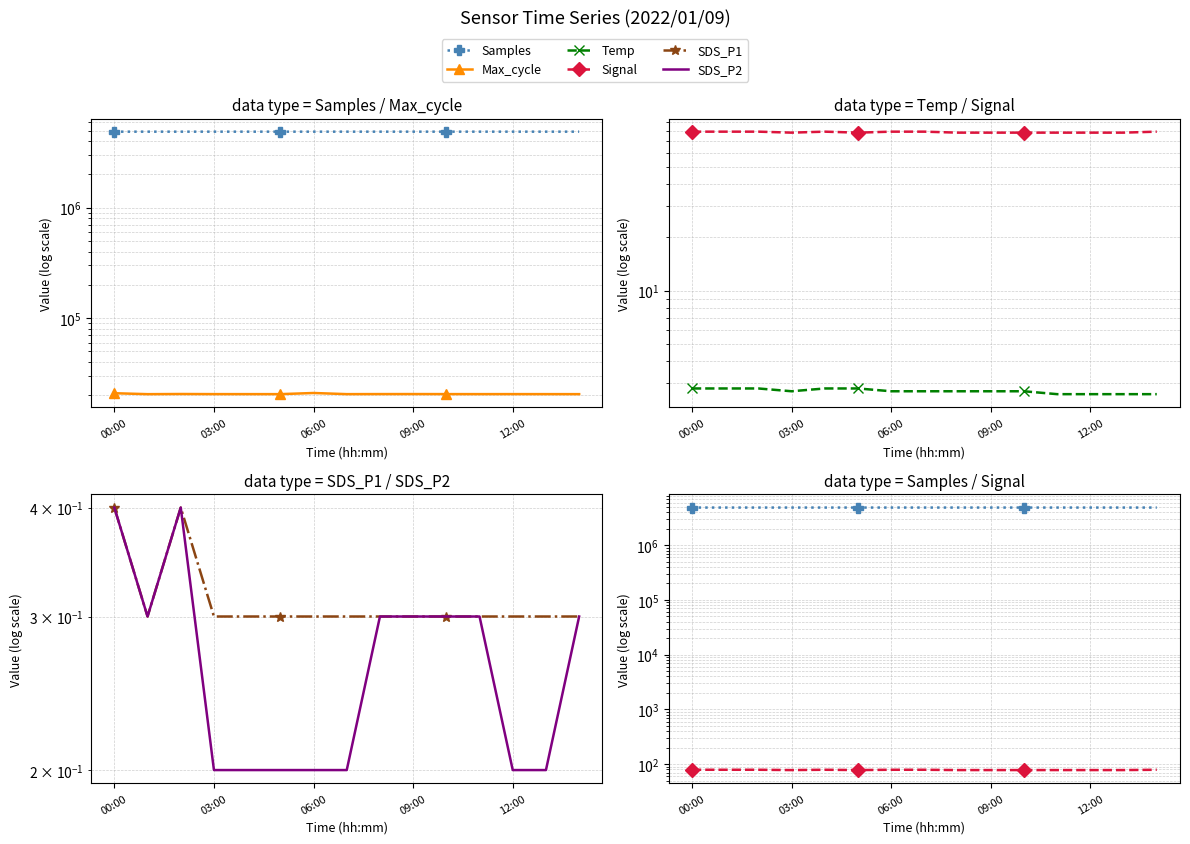

The value of Samples at 5 is 1489031.4. True or false?

False